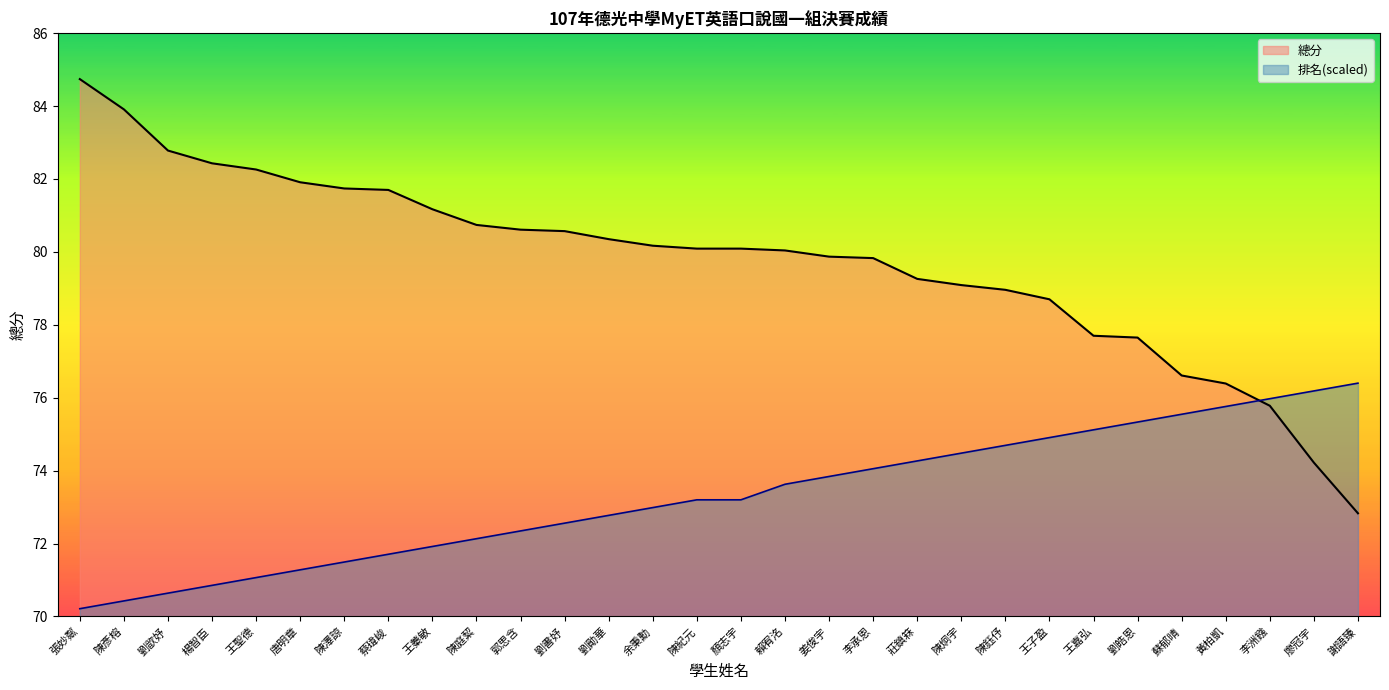

What are all the series names shown in the legend?

總分, 排名(scaled)